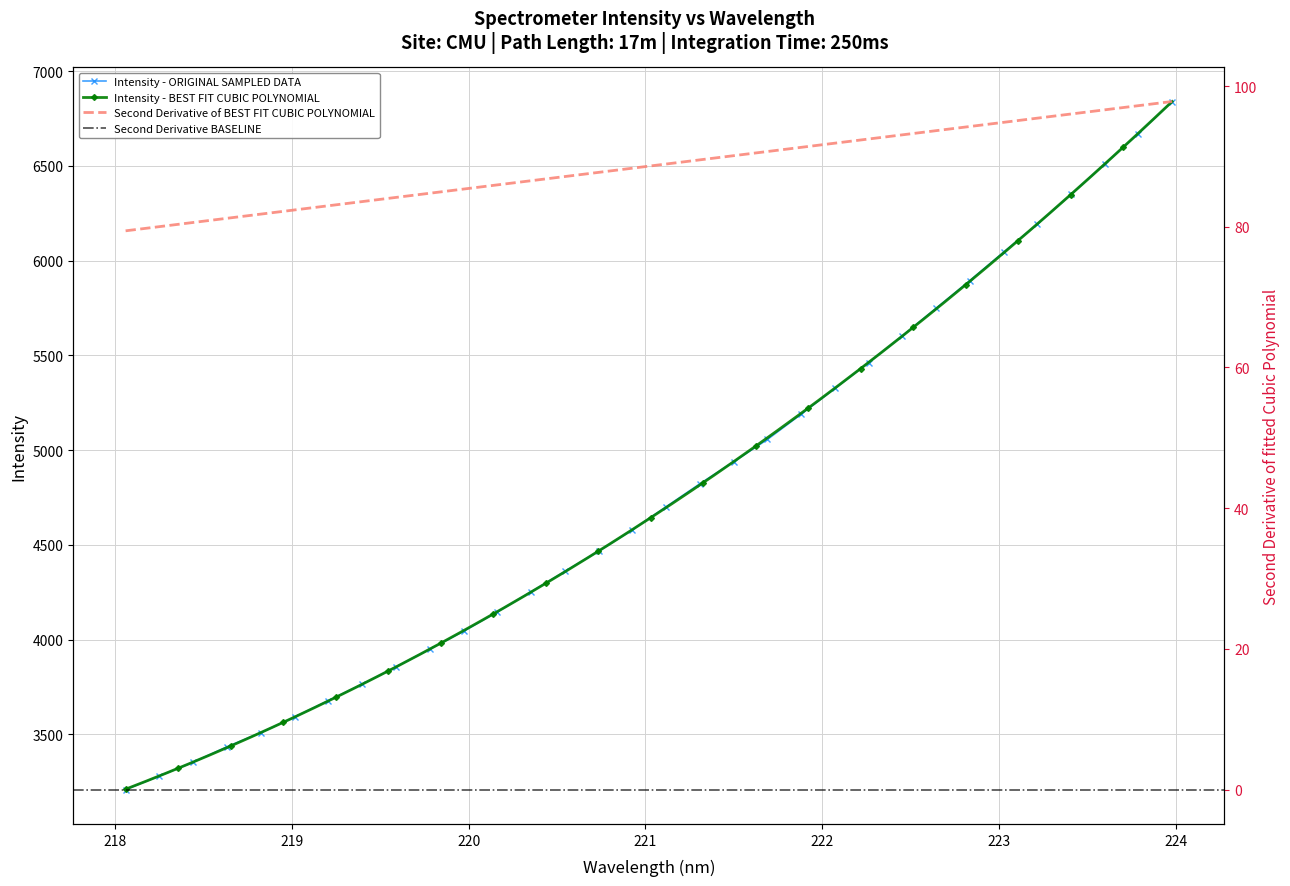

What is the maximum value shown in the chart?

6839.6